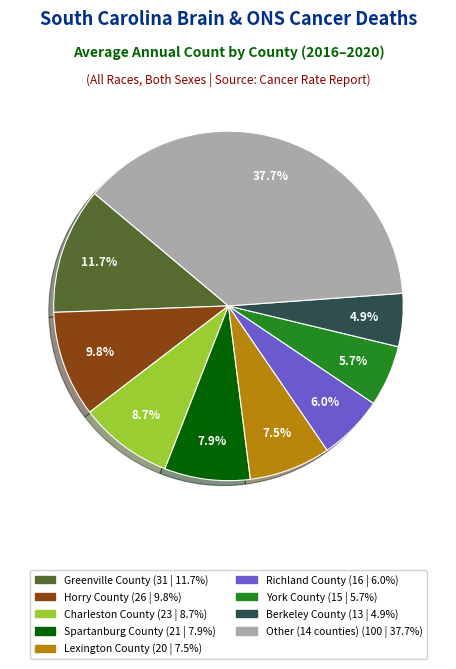

Is there any slice that represents more than half of the pie?

No